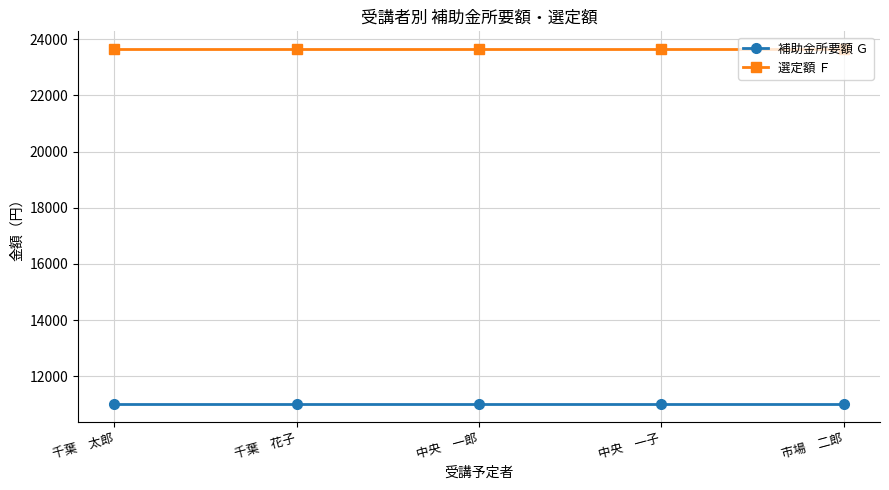

Does the chart display data point markers on the line(s)?

Yes